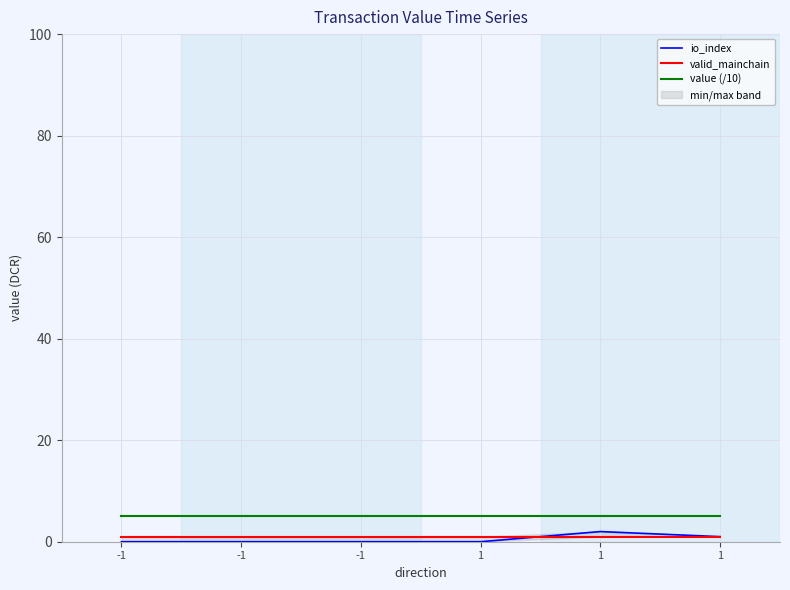

What is the difference between the highest and lowest values at -1?

5.0